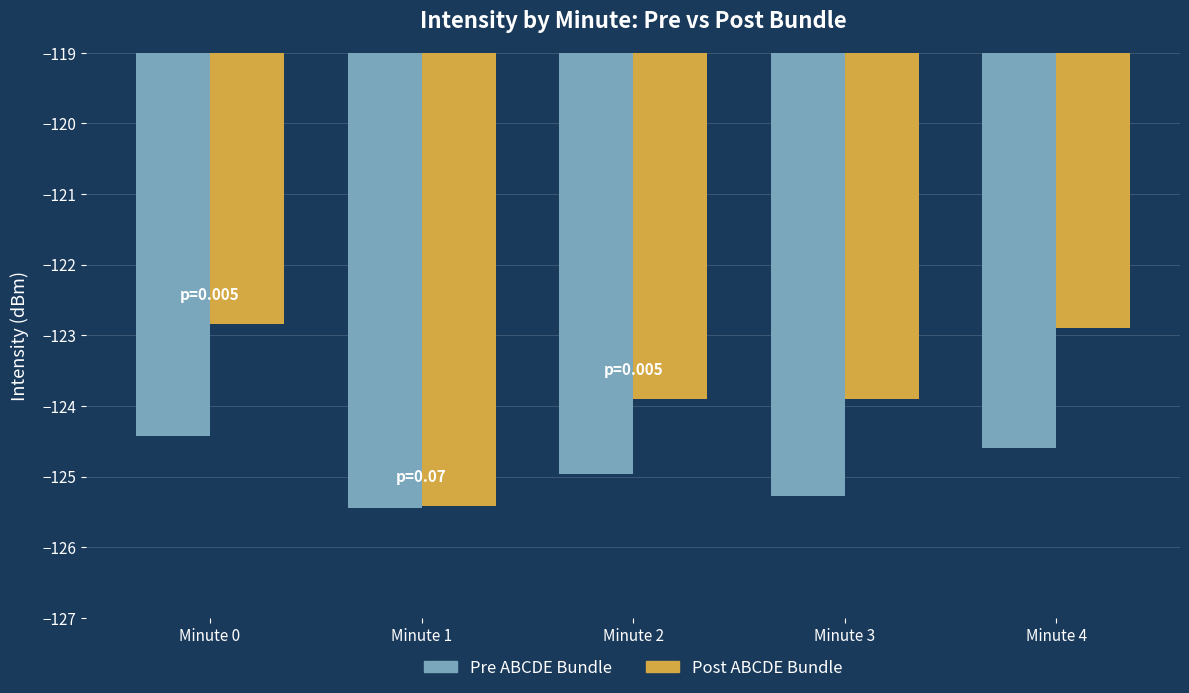

List the series in order of their overall mean, lowest first.

Pre ABCDE Bundle, Post ABCDE Bundle